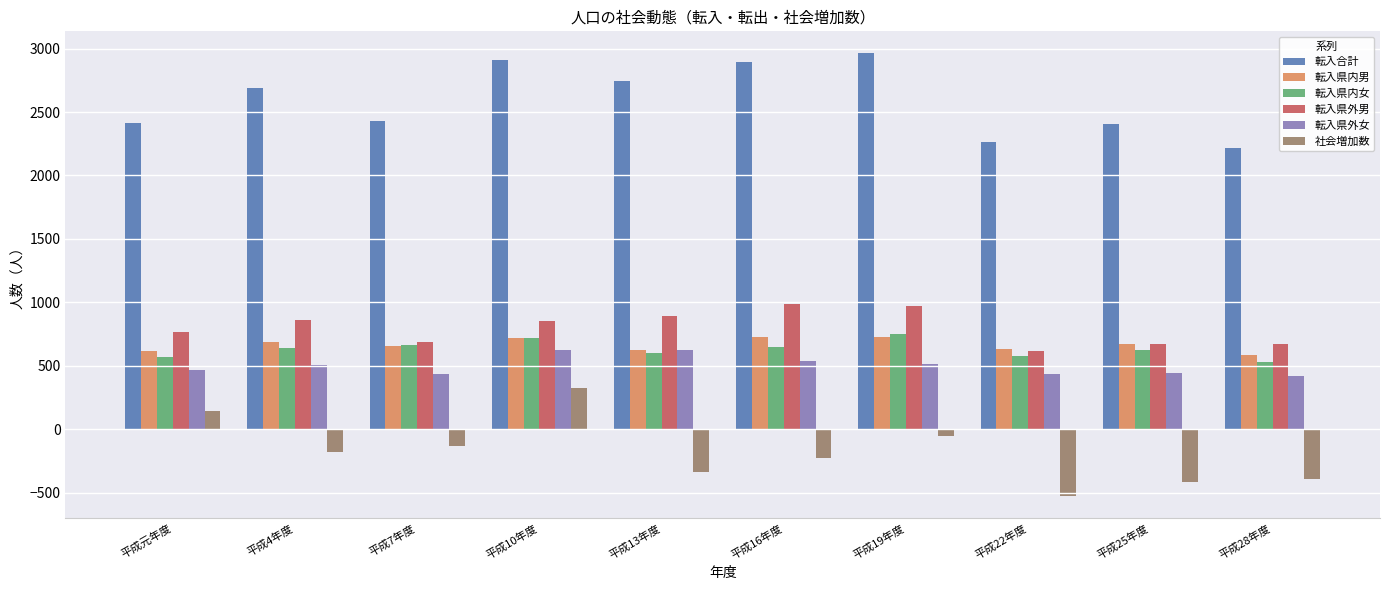

What is the spread (max minus min) of values at 平成19年度?

3014